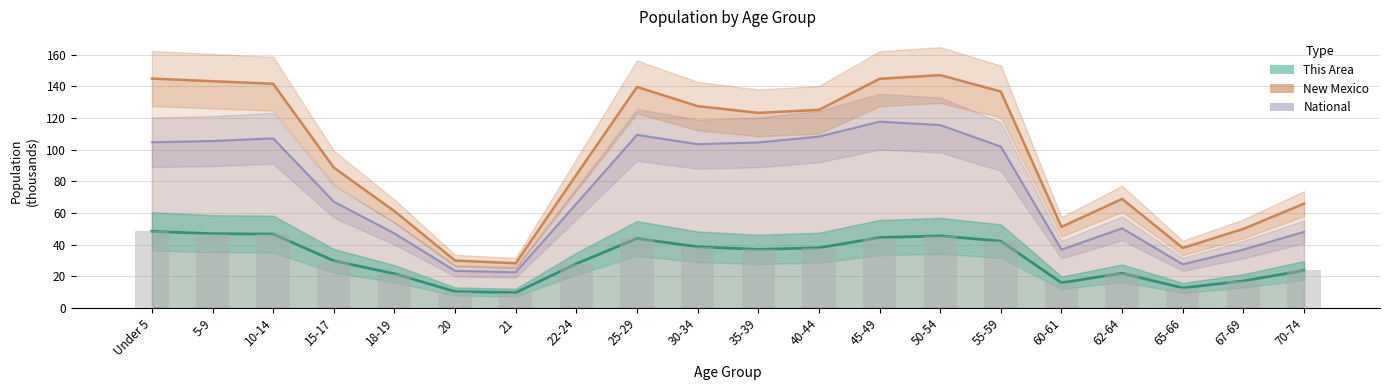

What is the difference between the maximum and minimum values in the National series?

95.2